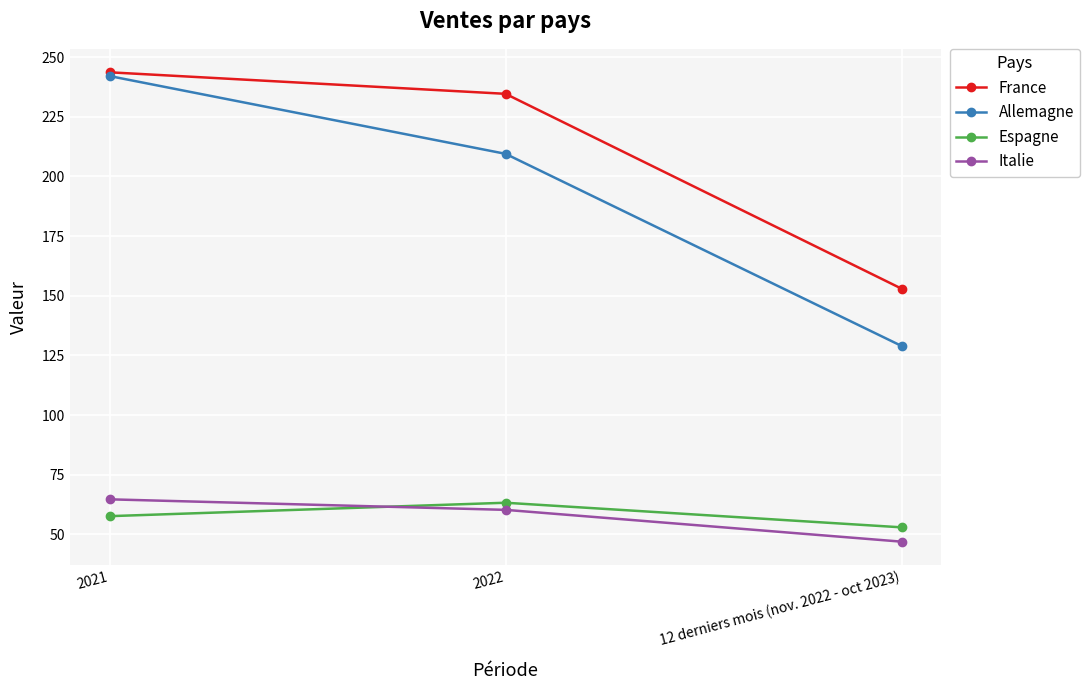

The Espagne series shows 57.7 at 2021. True or false?

True